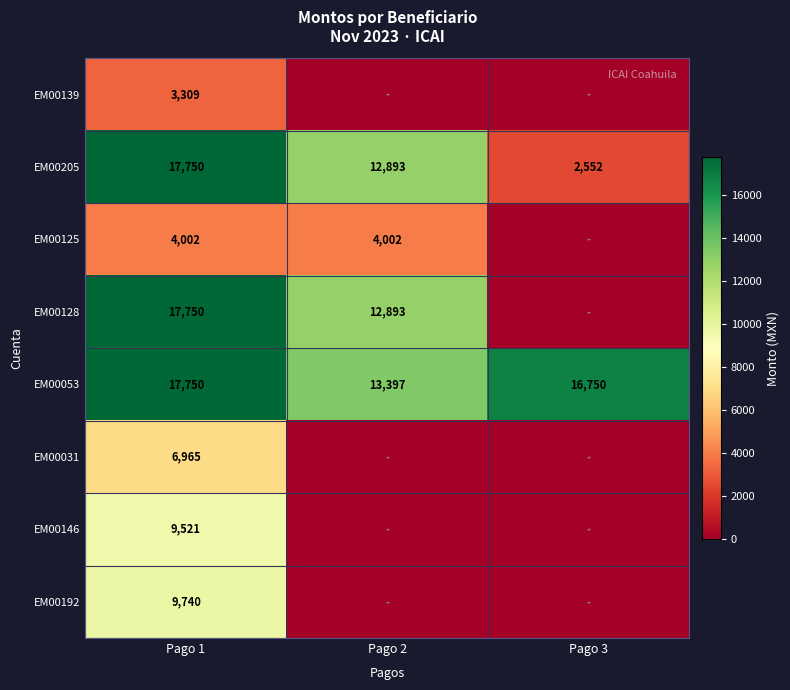

Count the number of data series in this chart.

8